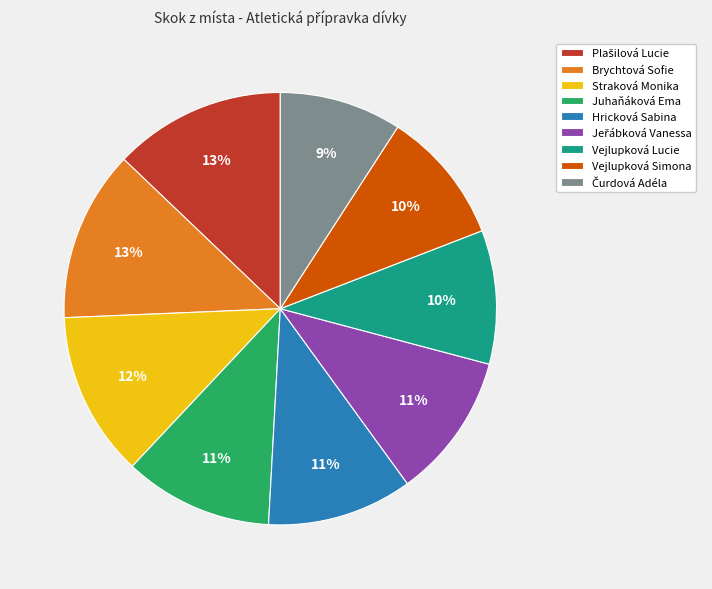

How many segments does this pie chart have?

9